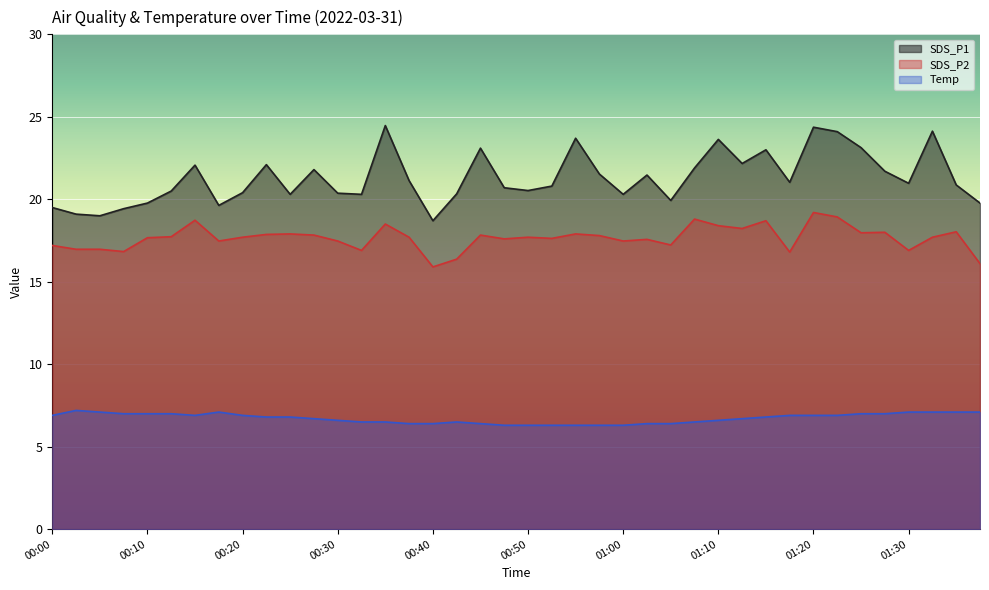

In SDS_P2, how many points are higher than both neighbors (excluding endpoints)?

12